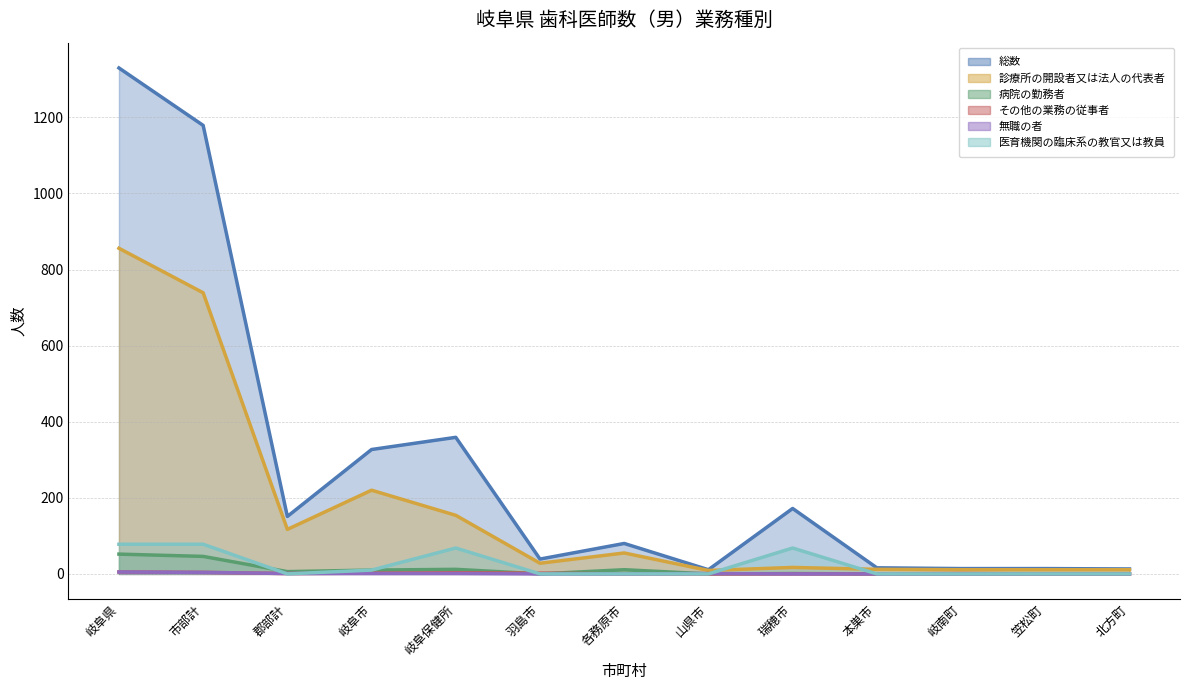

What is the spread (max minus min) of values at 郡部計?

151